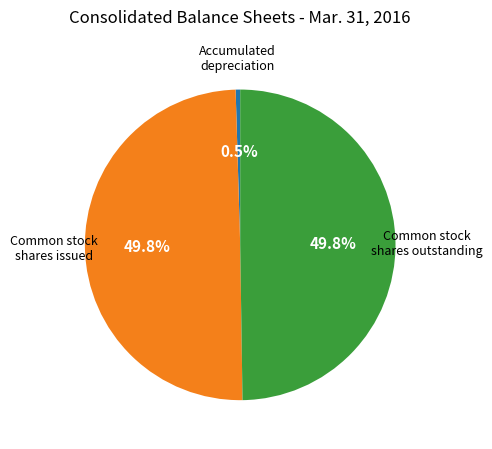

How many slices are in this pie chart?

3